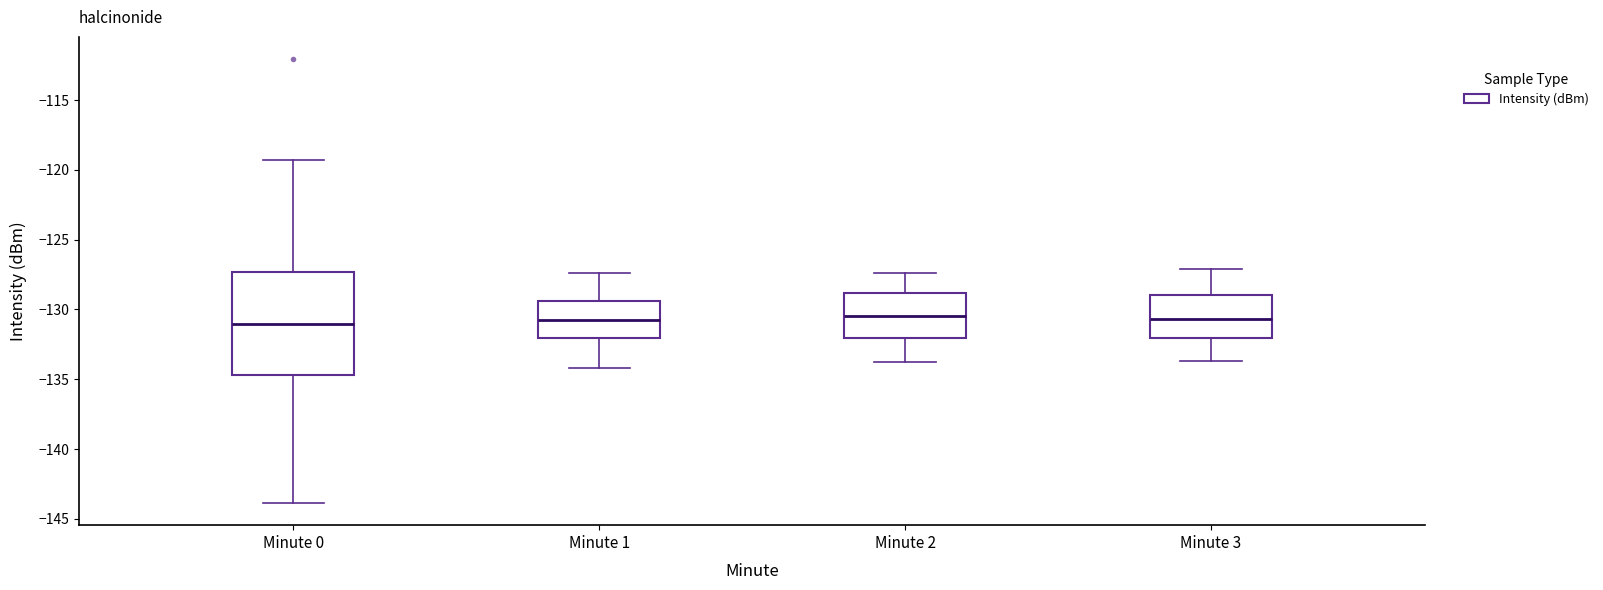

Reading left to right, read every box against the y-axis: the position of its median line, the range the box covers, and the ends of its whiskers. The values are not printed on the chart, so give them approximately, as read against the axis.

Minute 0: median -131.0, box -134.5 to -127.5, whiskers -144.0 to -119.5
Minute 1: median -130.5, box -132.0 to -129.5, whiskers -134.0 to -127.5
Minute 2: median -130.5, box -132.0 to -129.0, whiskers -134.0 to -127.5
Minute 3: median -130.5, box -132.0 to -129.0, whiskers -133.5 to -127.0